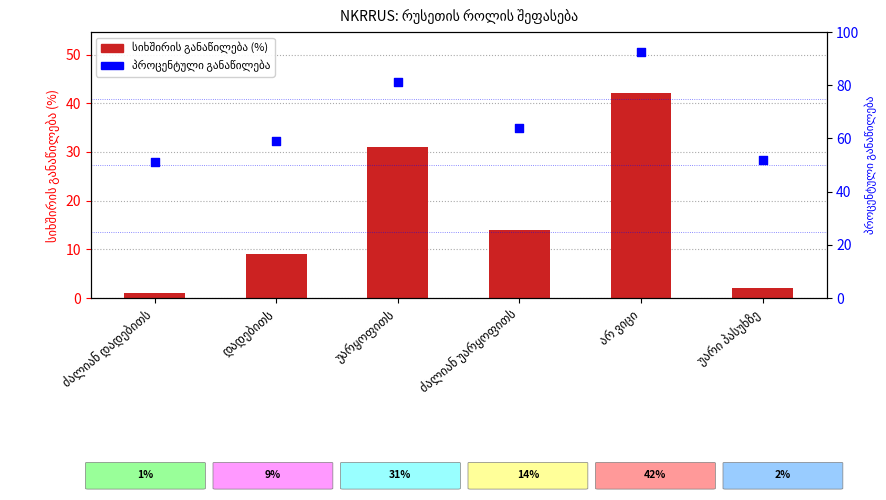

What are all the series names shown in the legend?

სიხშირის განაწილება (%), პროცენტული განაწილება